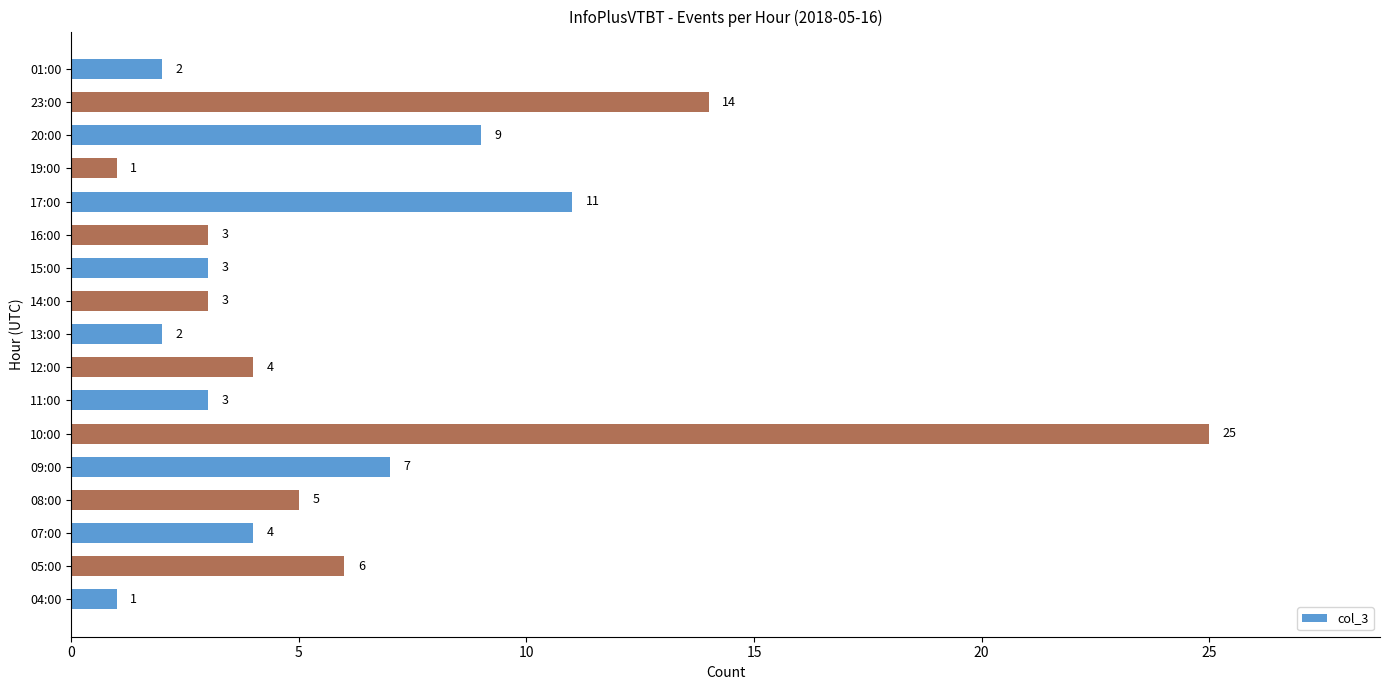

The value at 20:00 is 9. True or false?

True